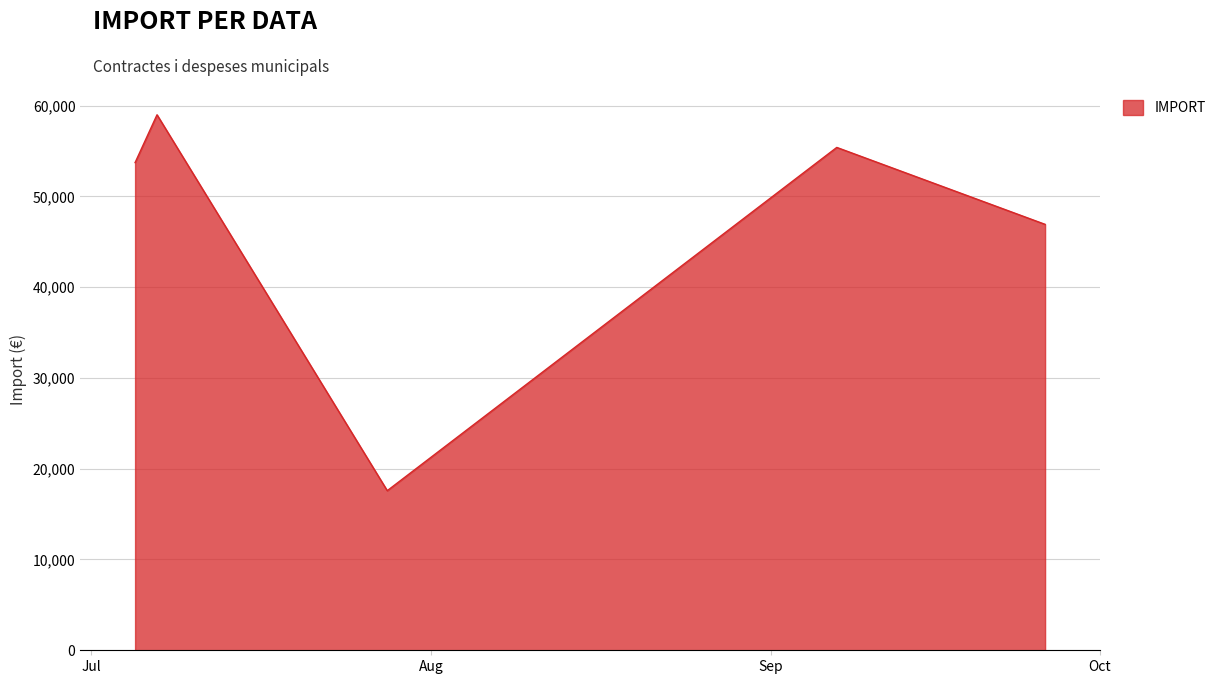

How many interior local valleys (lower than both neighbors) does the data have?

1